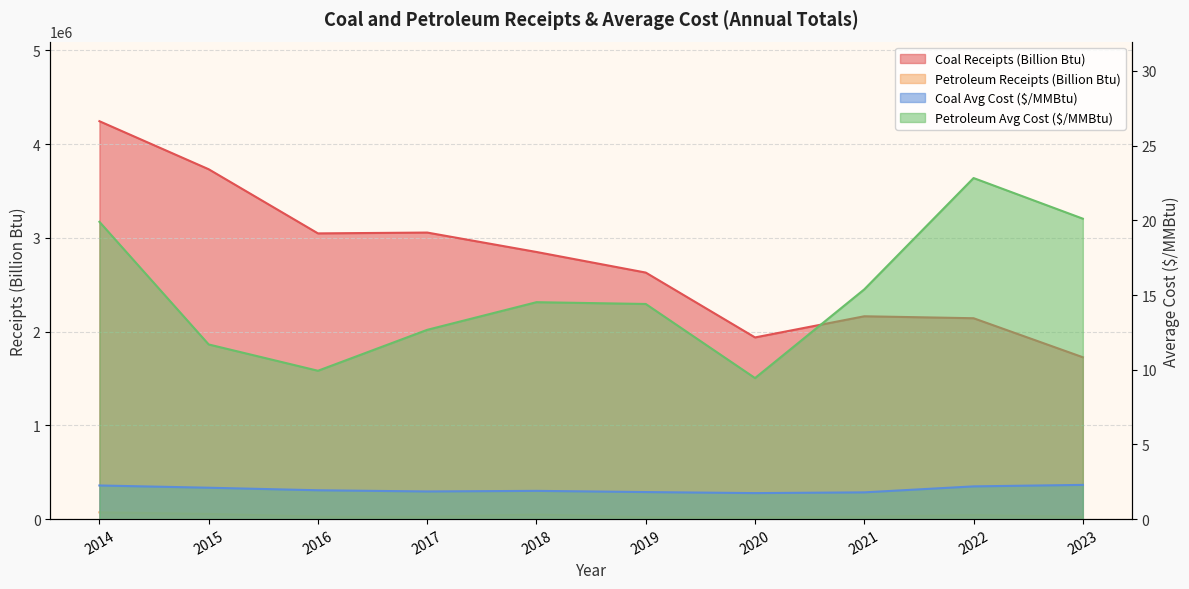

List the labels in order of Coal Receipts (Billion Btu) value, smallest first.

2023, 2020, 2022, 2021, 2019, 2018, 2016, 2017, 2015, 2014